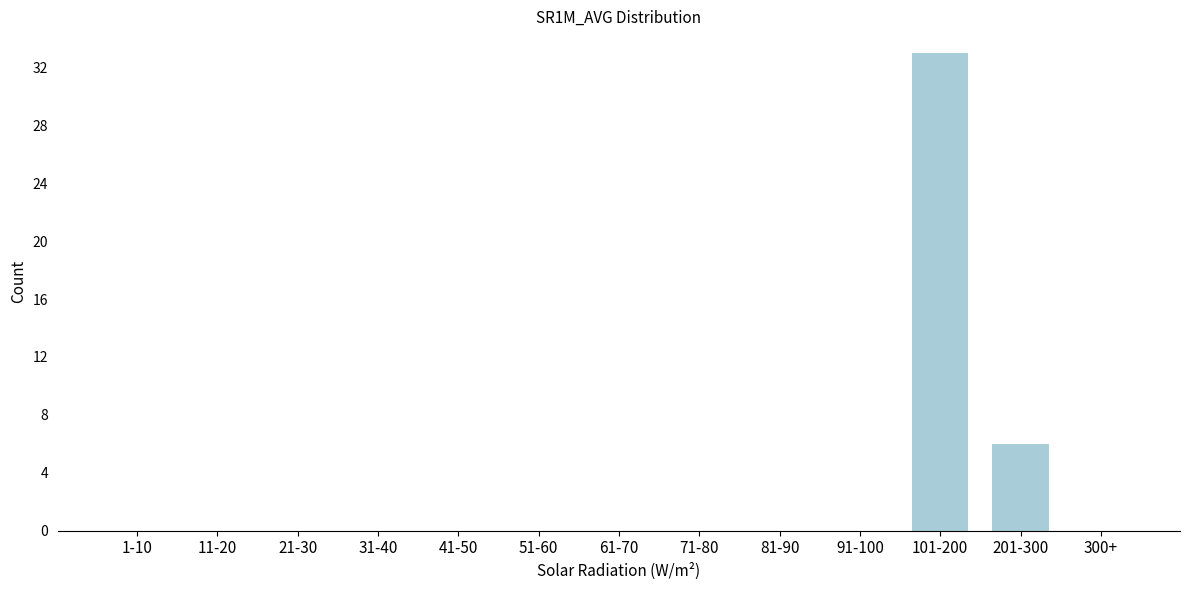

Reading right to left, transcribe all the data shown in this chart.

300+=0	201-300=6	101-200=33	91-100=0	81-90=0	71-80=0	61-70=0	51-60=0	41-50=0	31-40=0	21-30=0	11-20=0	1-10=0